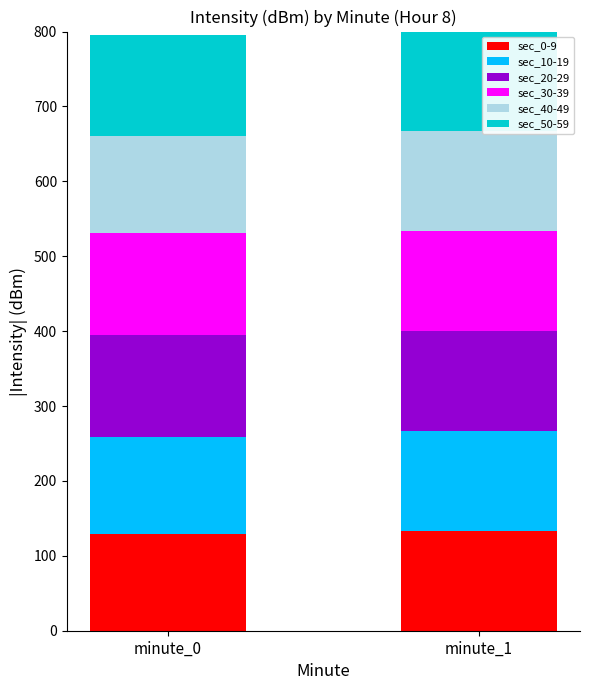

Count the number of categories in the chart.

2